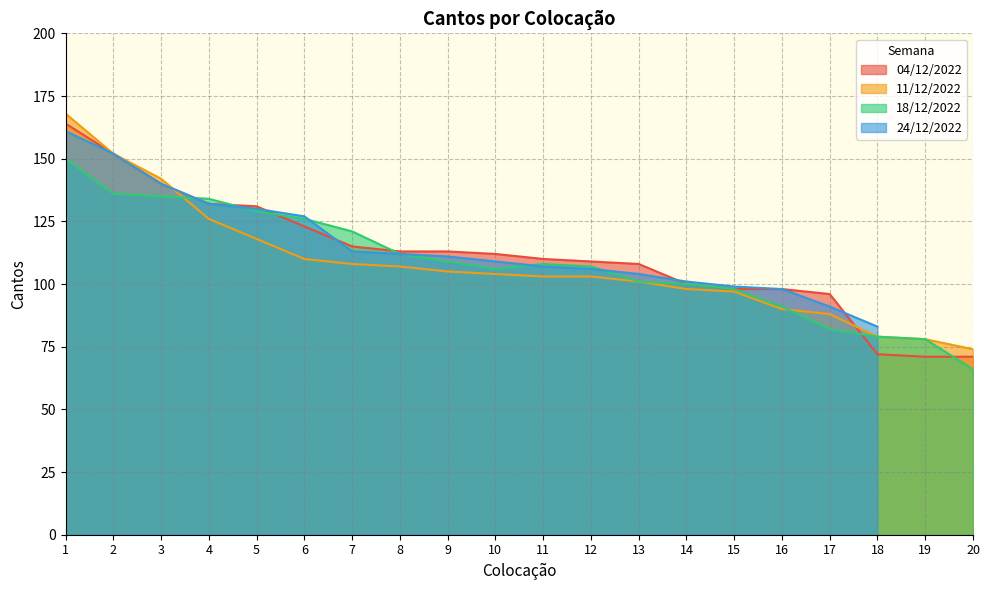

What is the average value of the 11/12/2022 series?

108